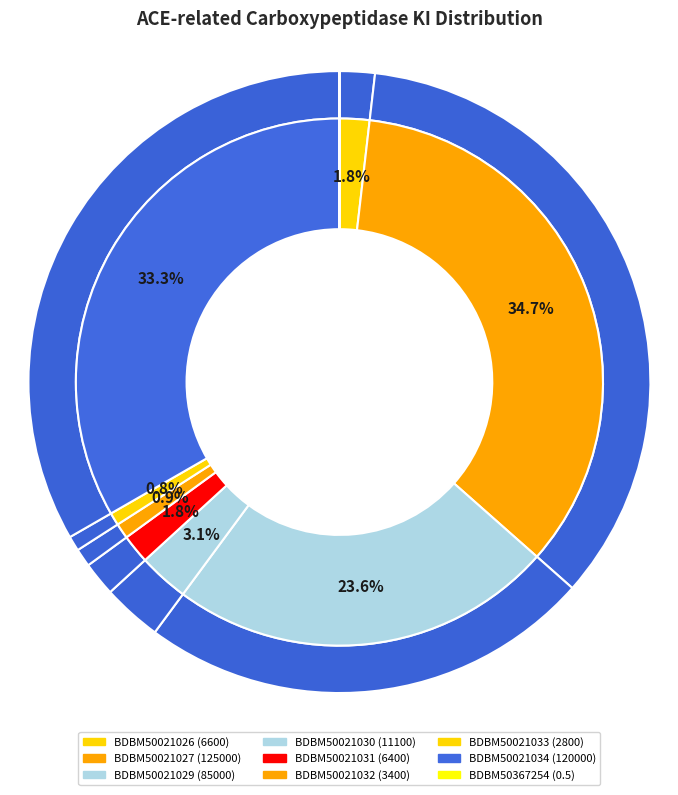

Rank the categories by value from lowest to highest.

BDBM50367254, BDBM50021033, BDBM50021032, BDBM50021031, BDBM50021026, BDBM50021030, BDBM50021029, BDBM50021034, BDBM50021027